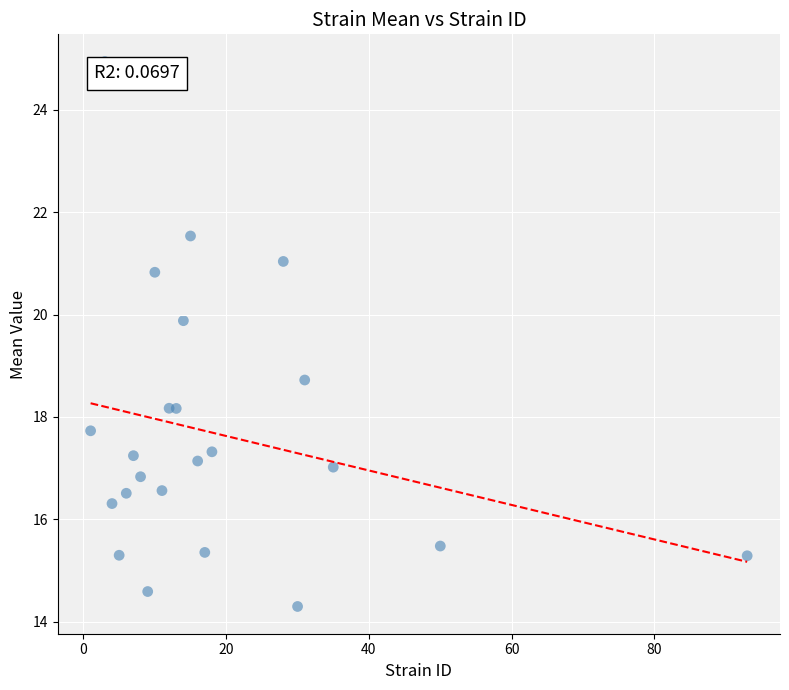

What Y value in the scatter plot is closest to 19?

18.7